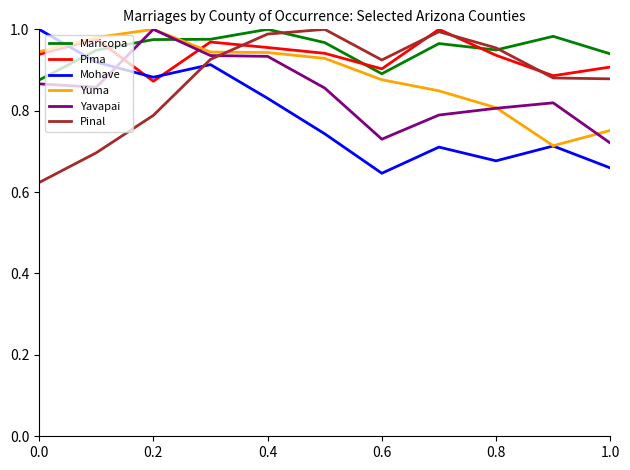

What is the difference between the maximum and minimum values in the Mohave series?

0.4